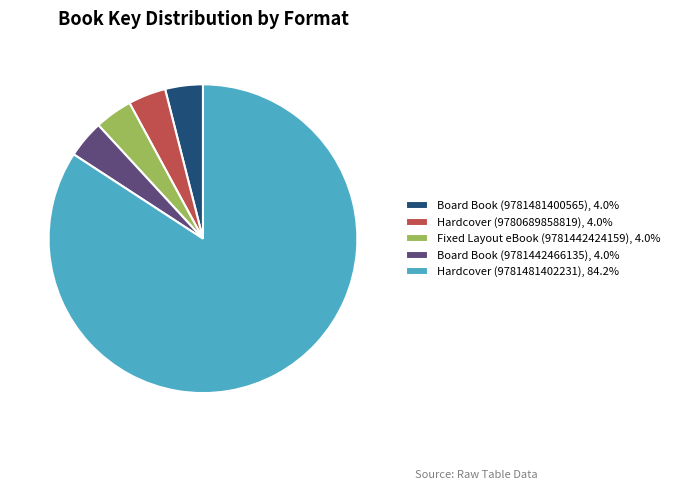

Does Hardcover (9781481402231) represent more than half of the total?

Yes